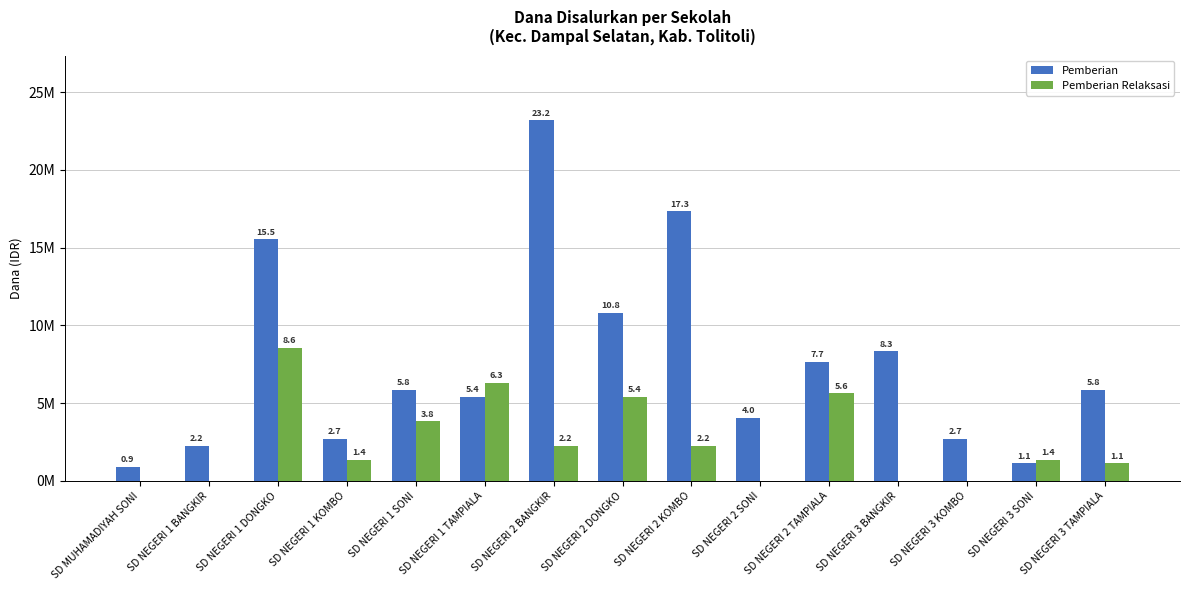

What is the total value across all series at SD NEGERI 3 BANGKIR?

8325000